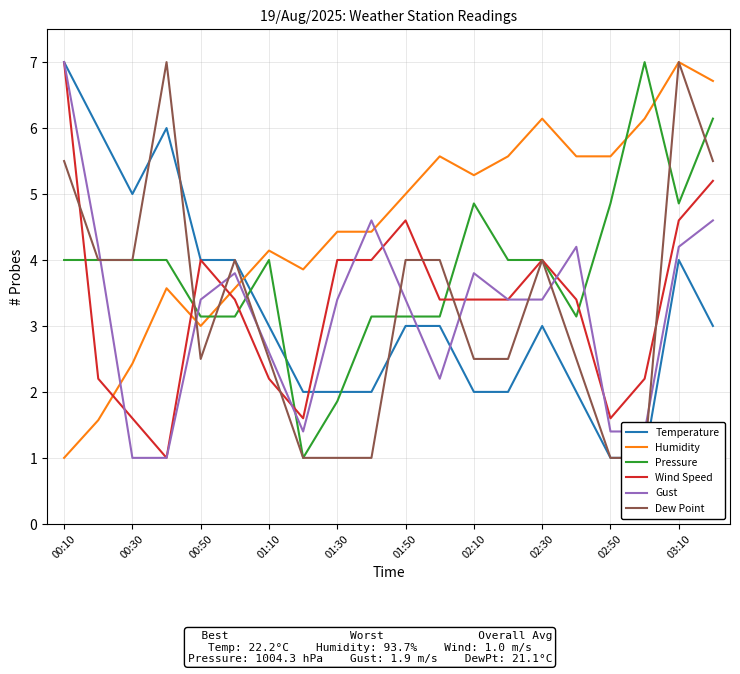

Is it true that Pressure equals 0.8 at 03:10?

False